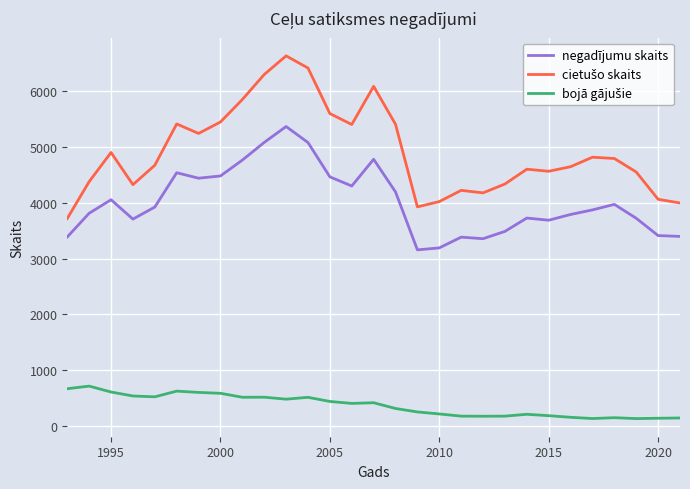

What is the maximum value shown in the chart?

6634